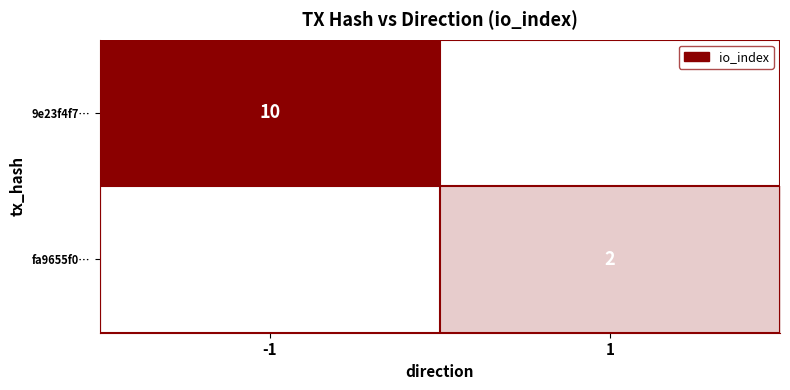

Is it true that 9e23f4f7… equals 7 at -1?

False